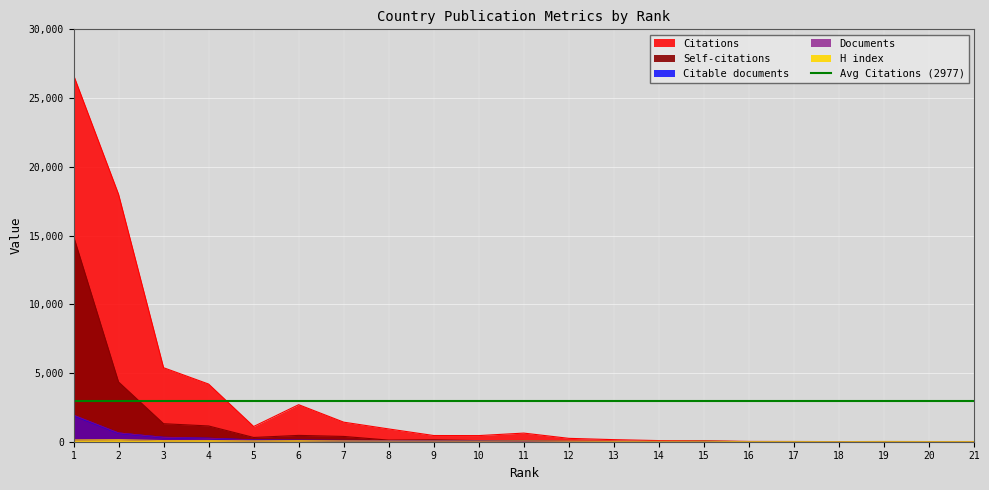

At which category is the sum across all series the highest?

1